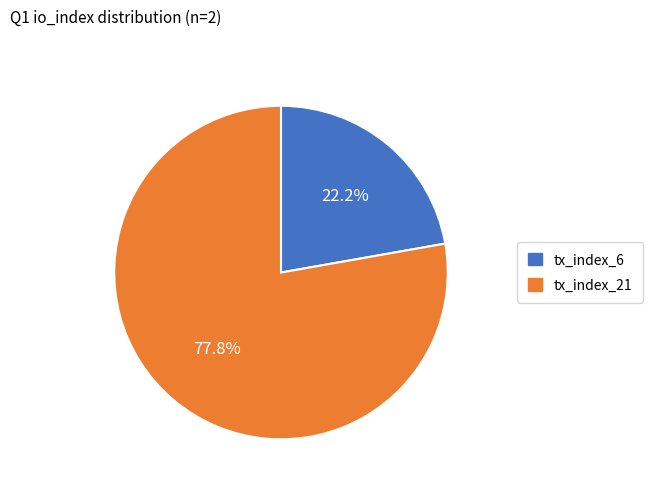

Does tx_index_21 account for over 50% of the chart?

Yes